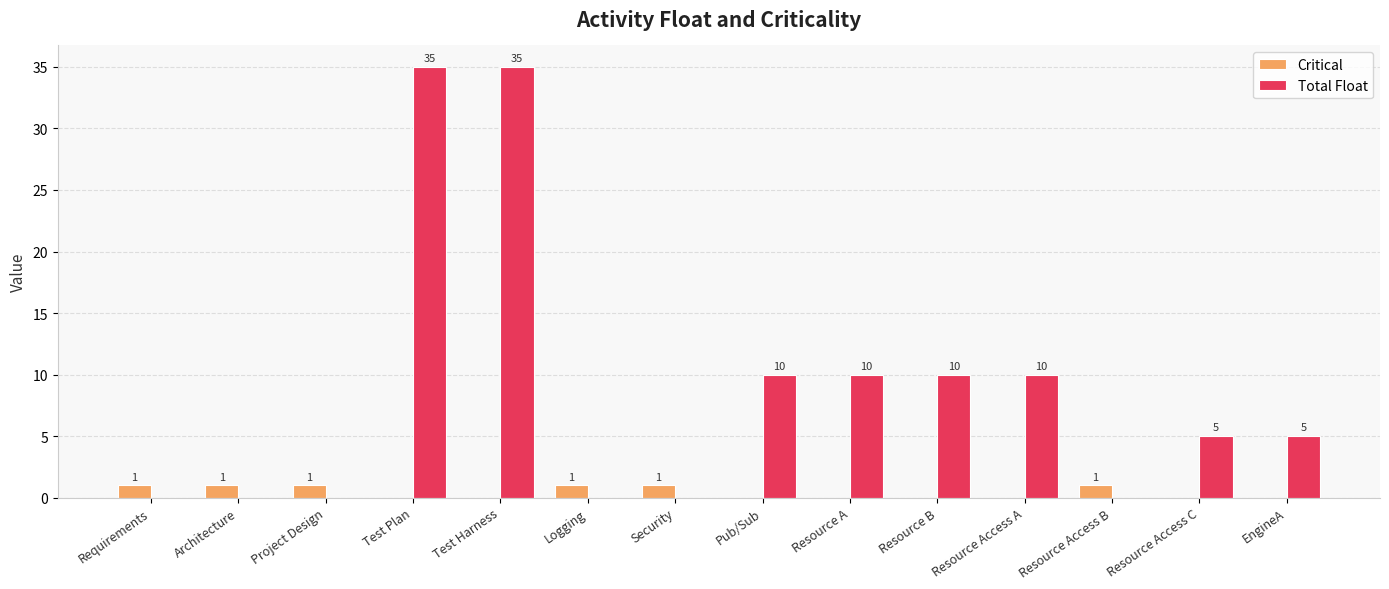

Is it true that Total Float equals 5 at Resource Access C?

True